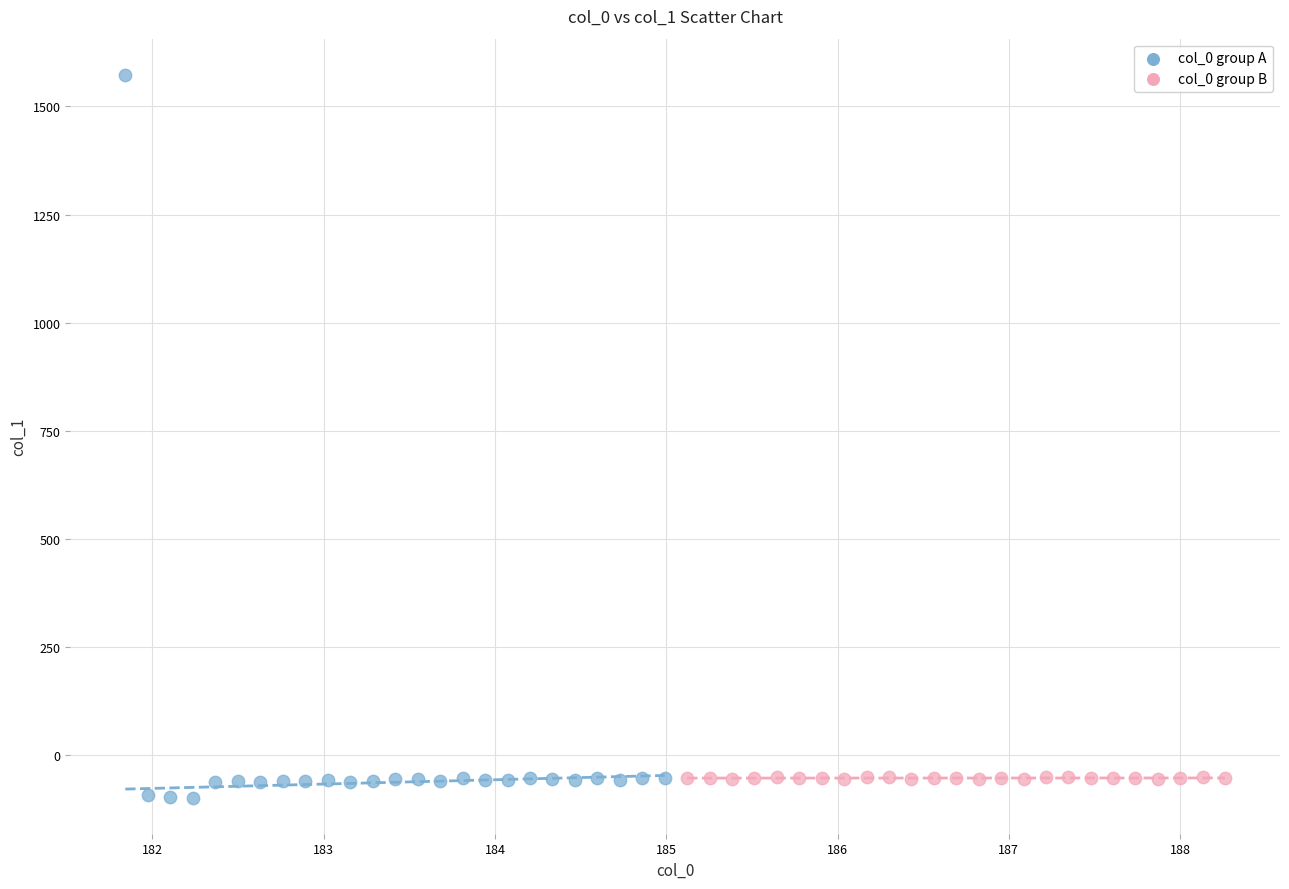

Which series has the largest Y range (max minus min)?

col_0 group A